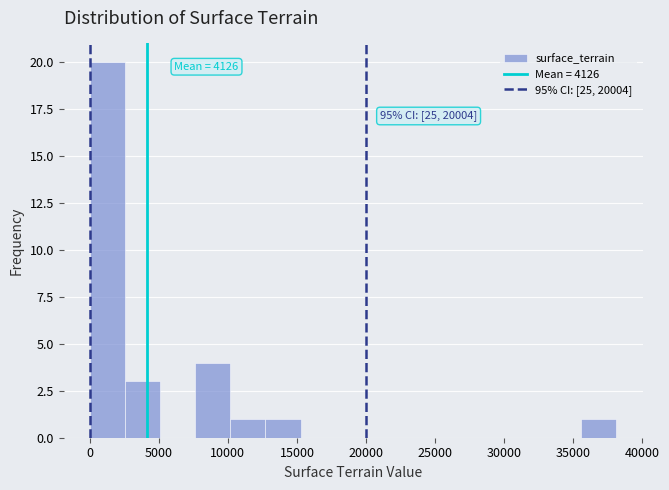

Which range on the x-axis has the tallest bar?

0 to 2500